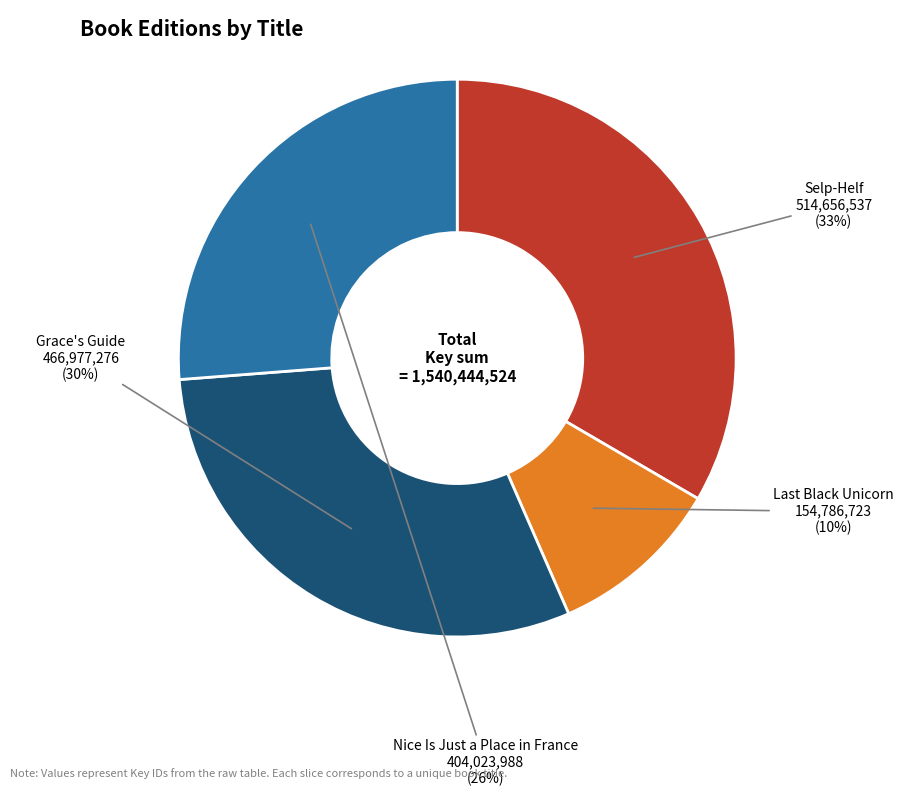

Is there any slice that represents more than half of the pie?

No